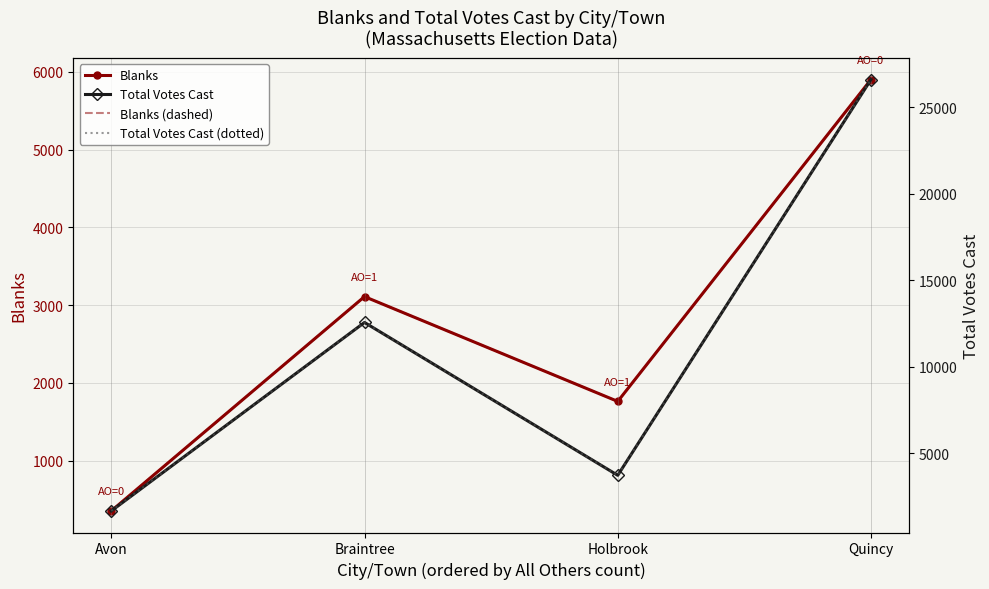

What is the total value across all series at Avon?

4046